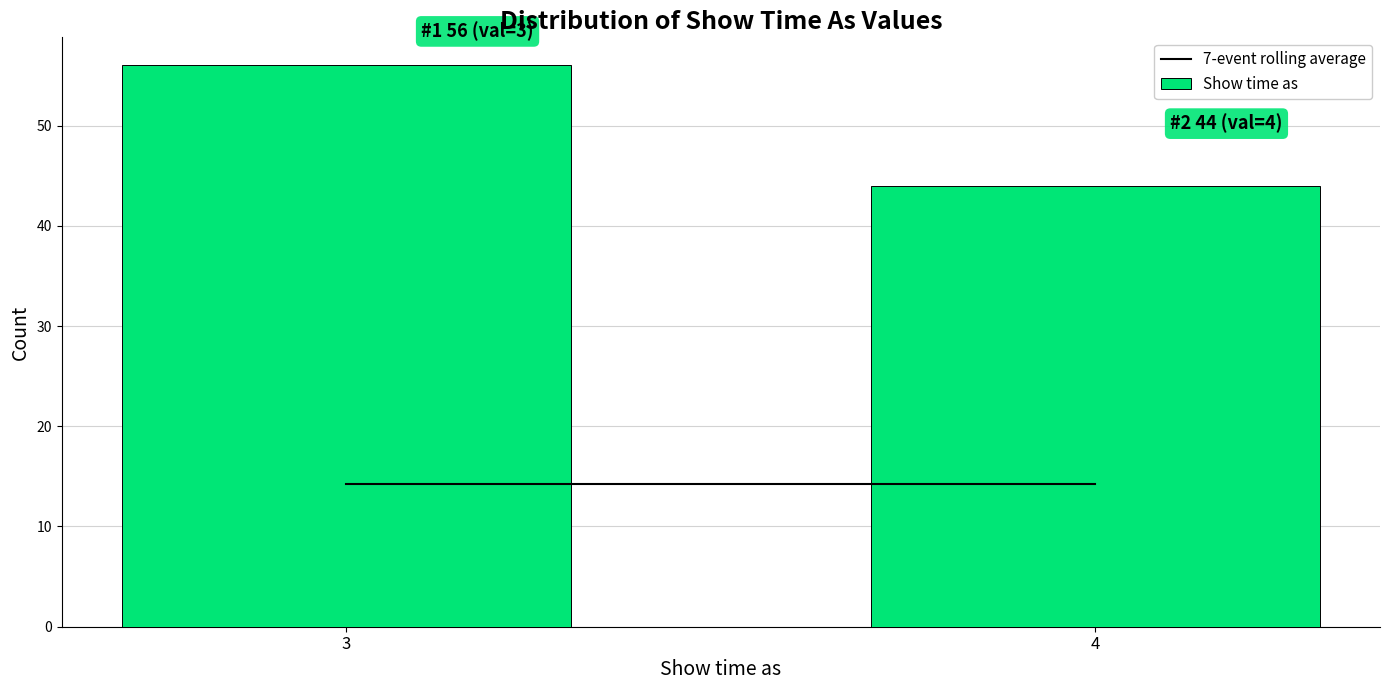

Reading right to left, what are all the values shown in this chart?

44	56